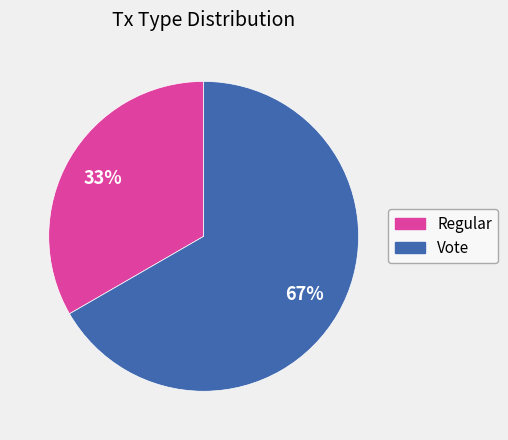

Rank the categories by value from lowest to highest.

Regular, Vote